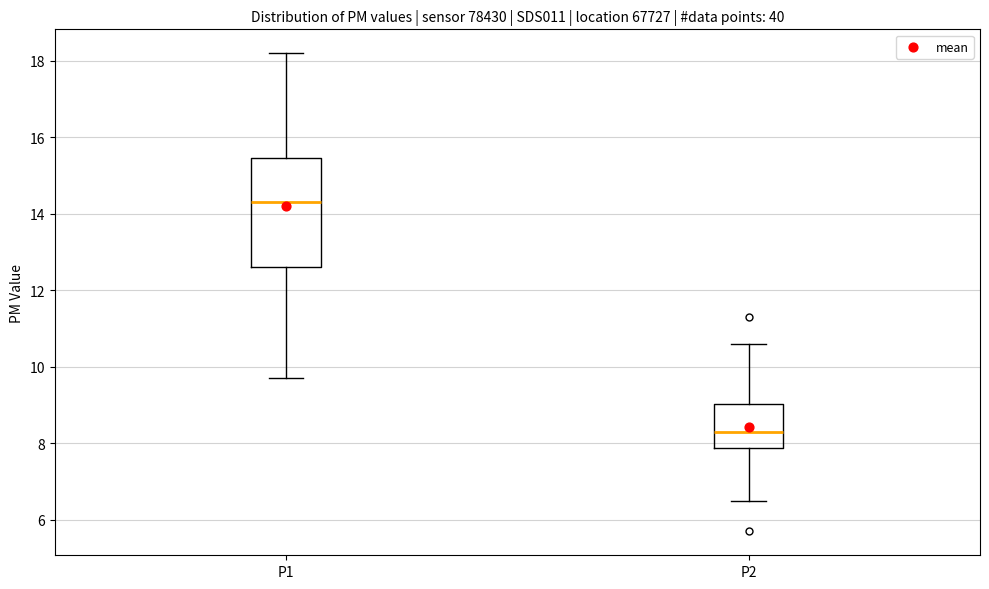

Which box has the lowest median line?

P2